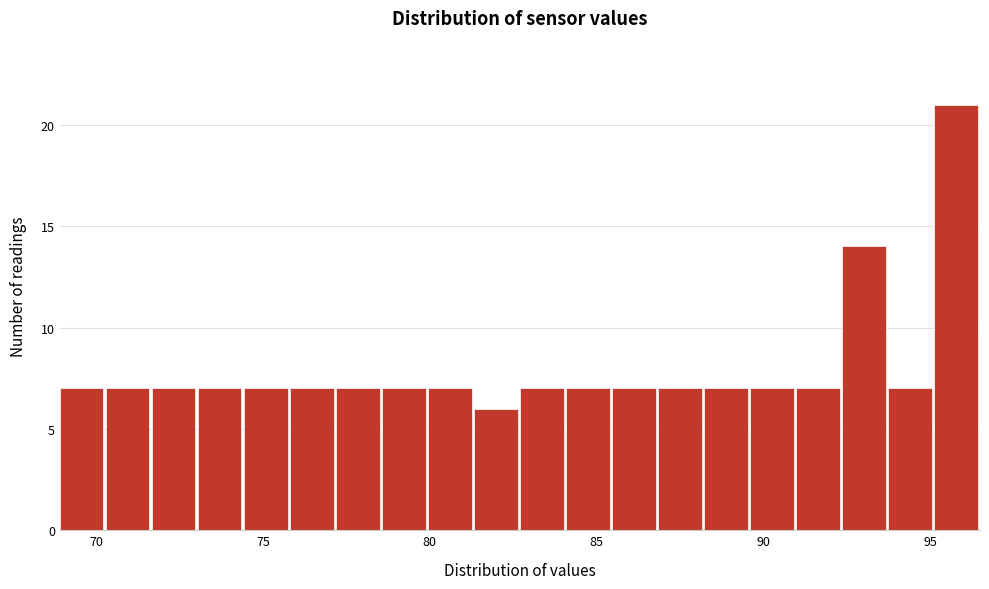

Read against the x-axis, roughly where is the centre of the tallest bar?

96.0